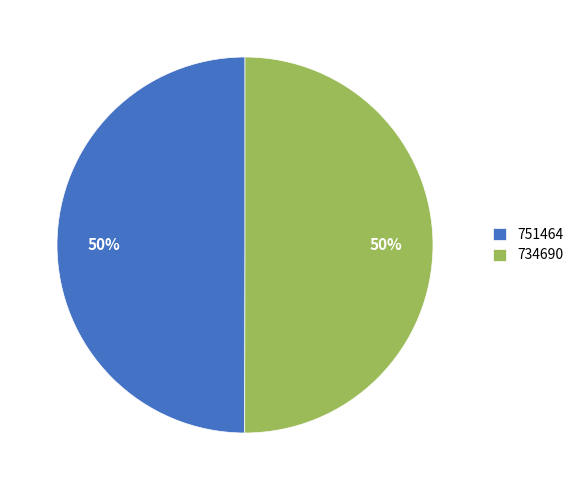

What is the ratio of the value at 734690 to the value at 751464?

1.0